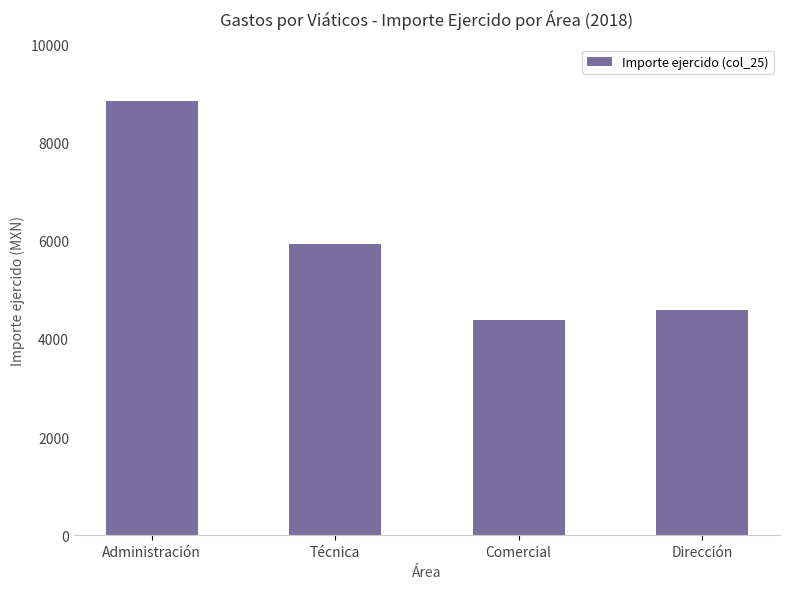

Which has a higher value, Dirección or Administración?

Administración